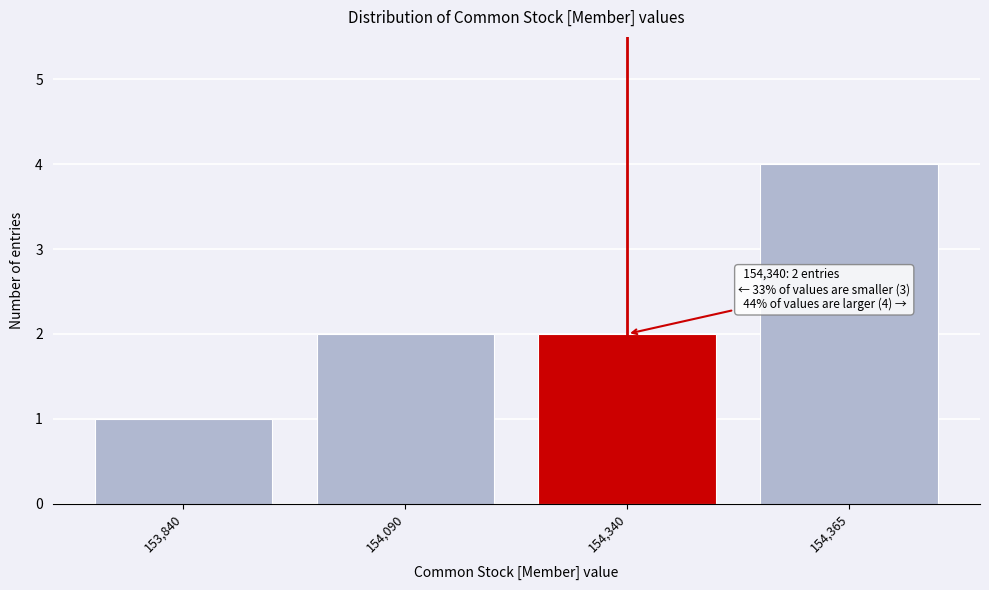

Reading left to right, list all the values displayed in this chart.

1	2	2	4